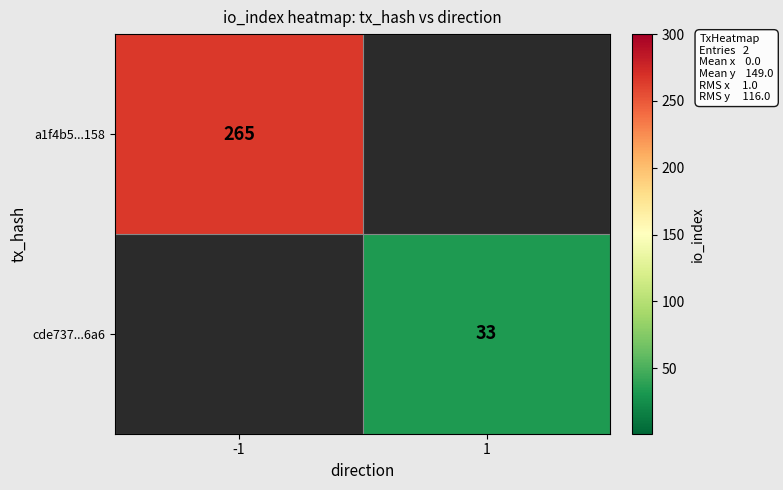

The a1f4b5...158 series shows 265 at -1. True or false?

True